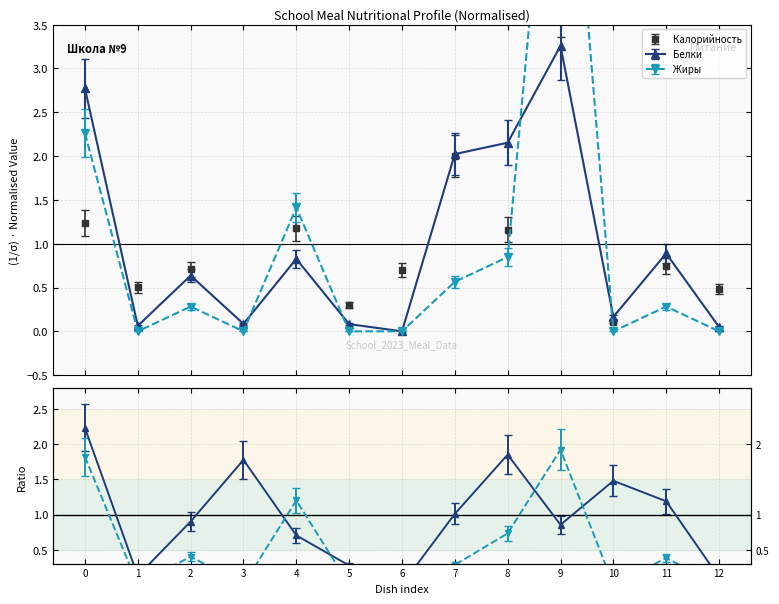

What is the average value of the Жиры series?

1.0